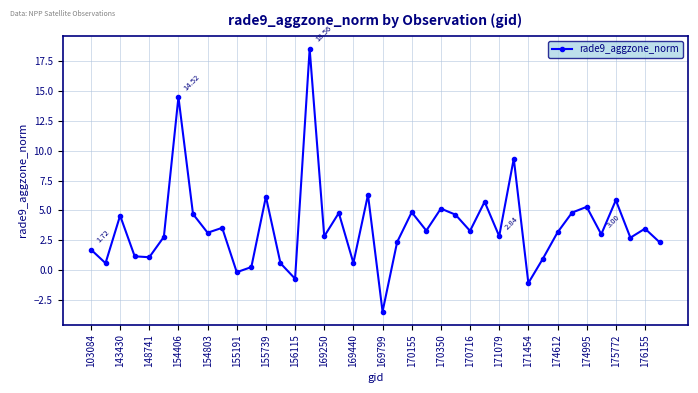

True or false: there are more than 0 points higher than both neighbors.

True